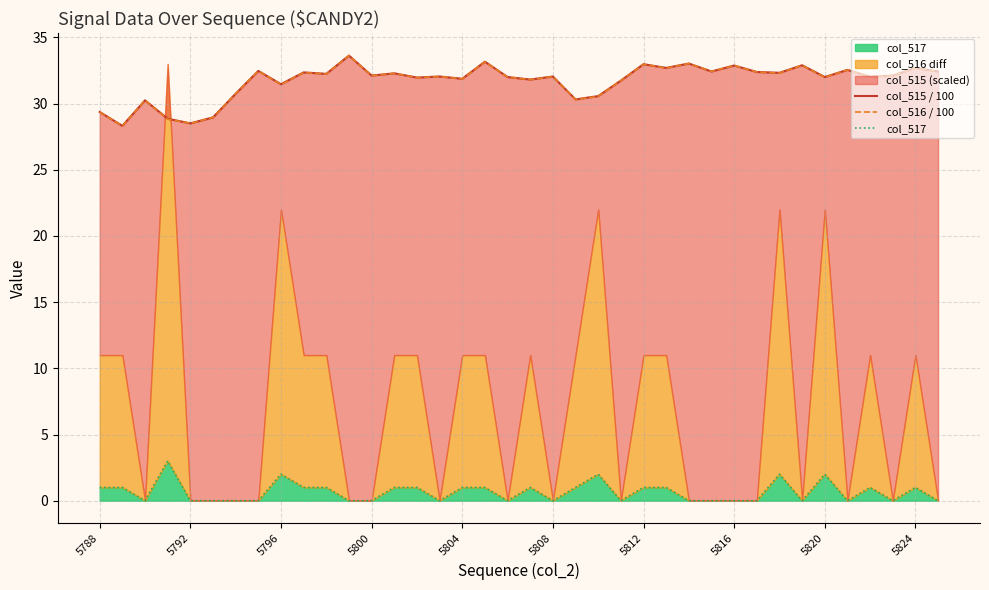

How many lines are shown in the chart?

3